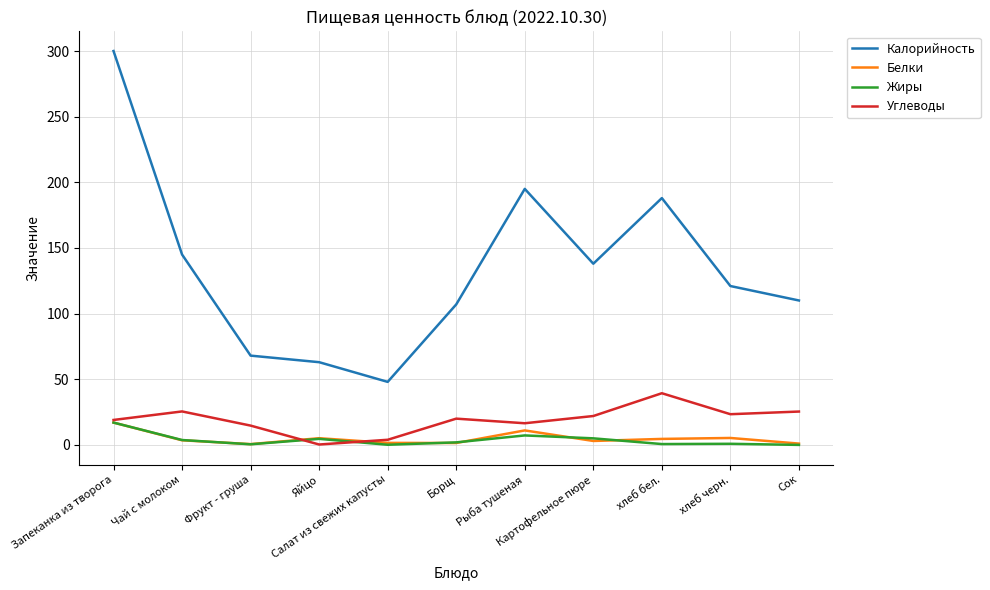

True or false: Калорийность and Белки intersect in this chart.

False